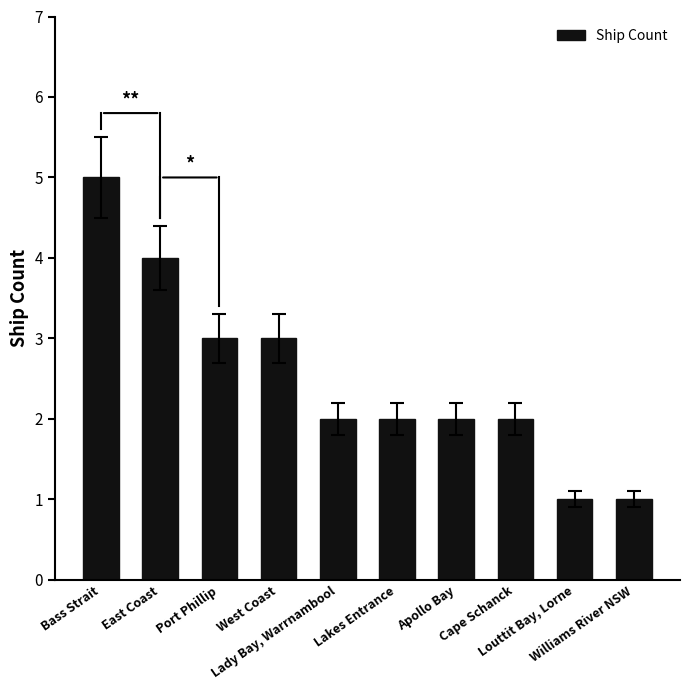

The chart shows a value of 0 at Williams River NSW. True or false?

False